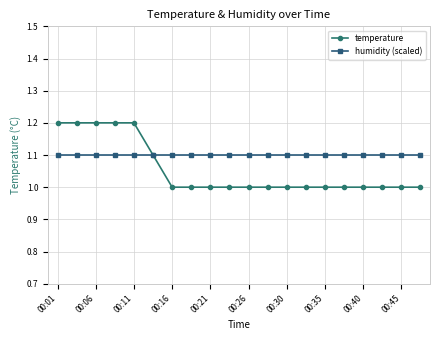

What is the value of the humidity (scaled) point at the 6th from the left?

1.1